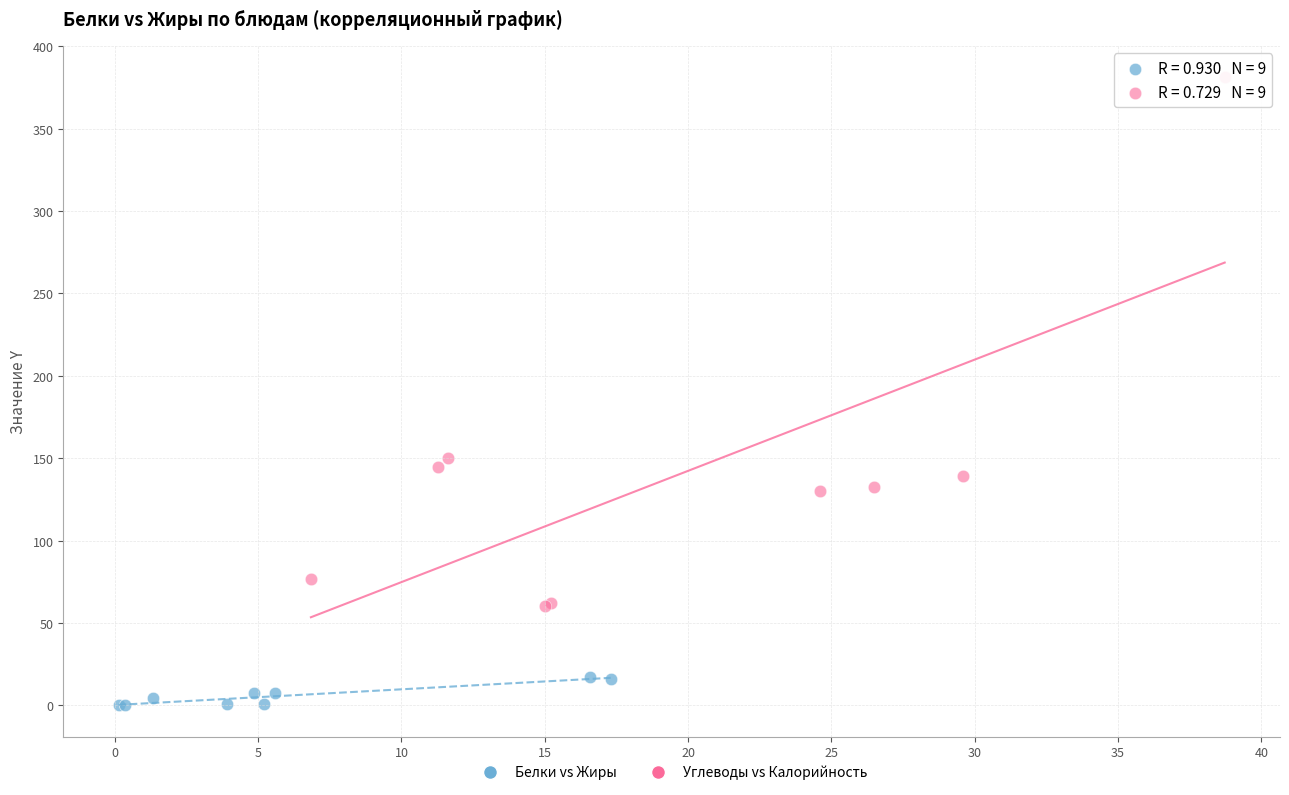

Which series has the widest spread of Y values?

Углеводы vs Калорийность